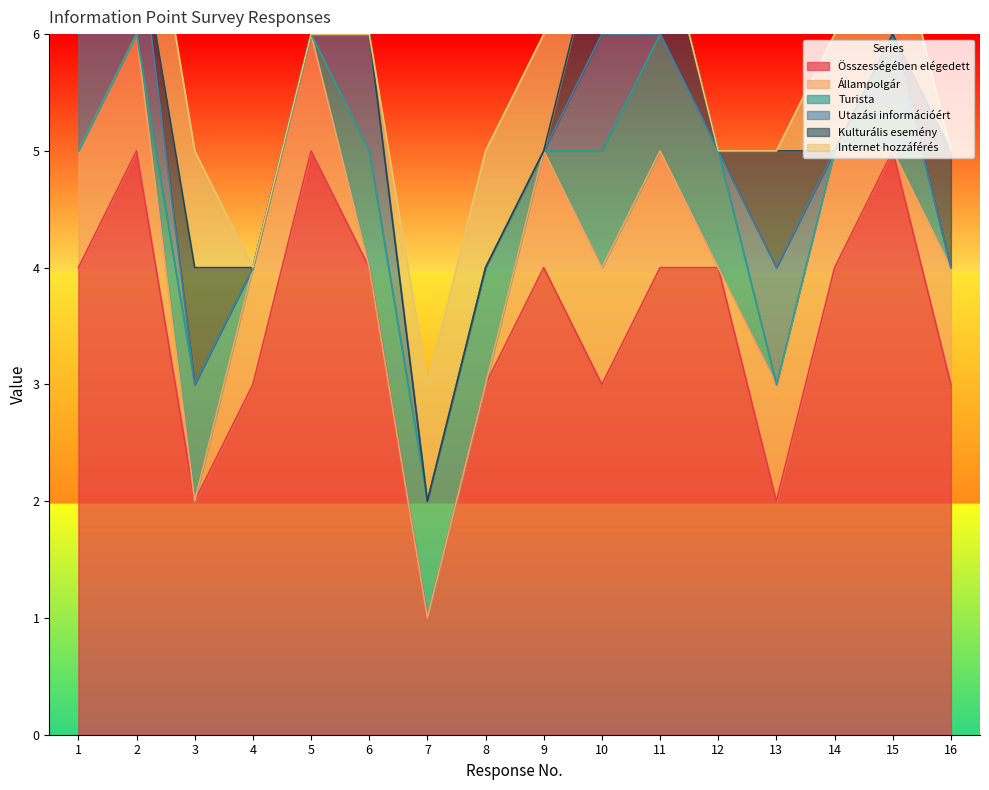

Where does the Összességében elégedett series first go above 4?

2